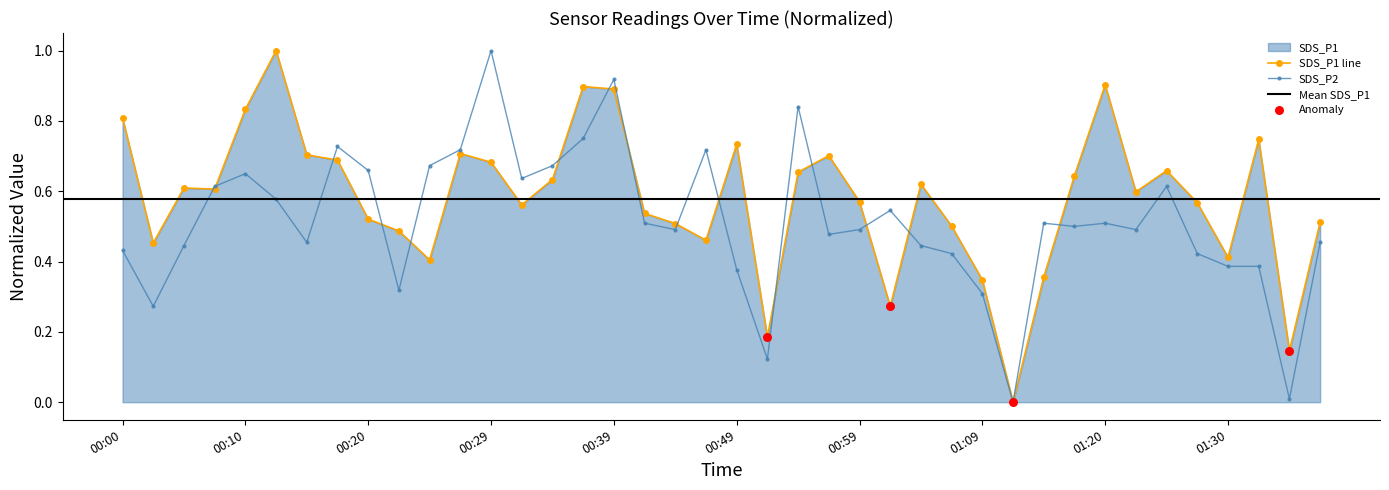

Which series contains the lowest Y value?

SDS_P1